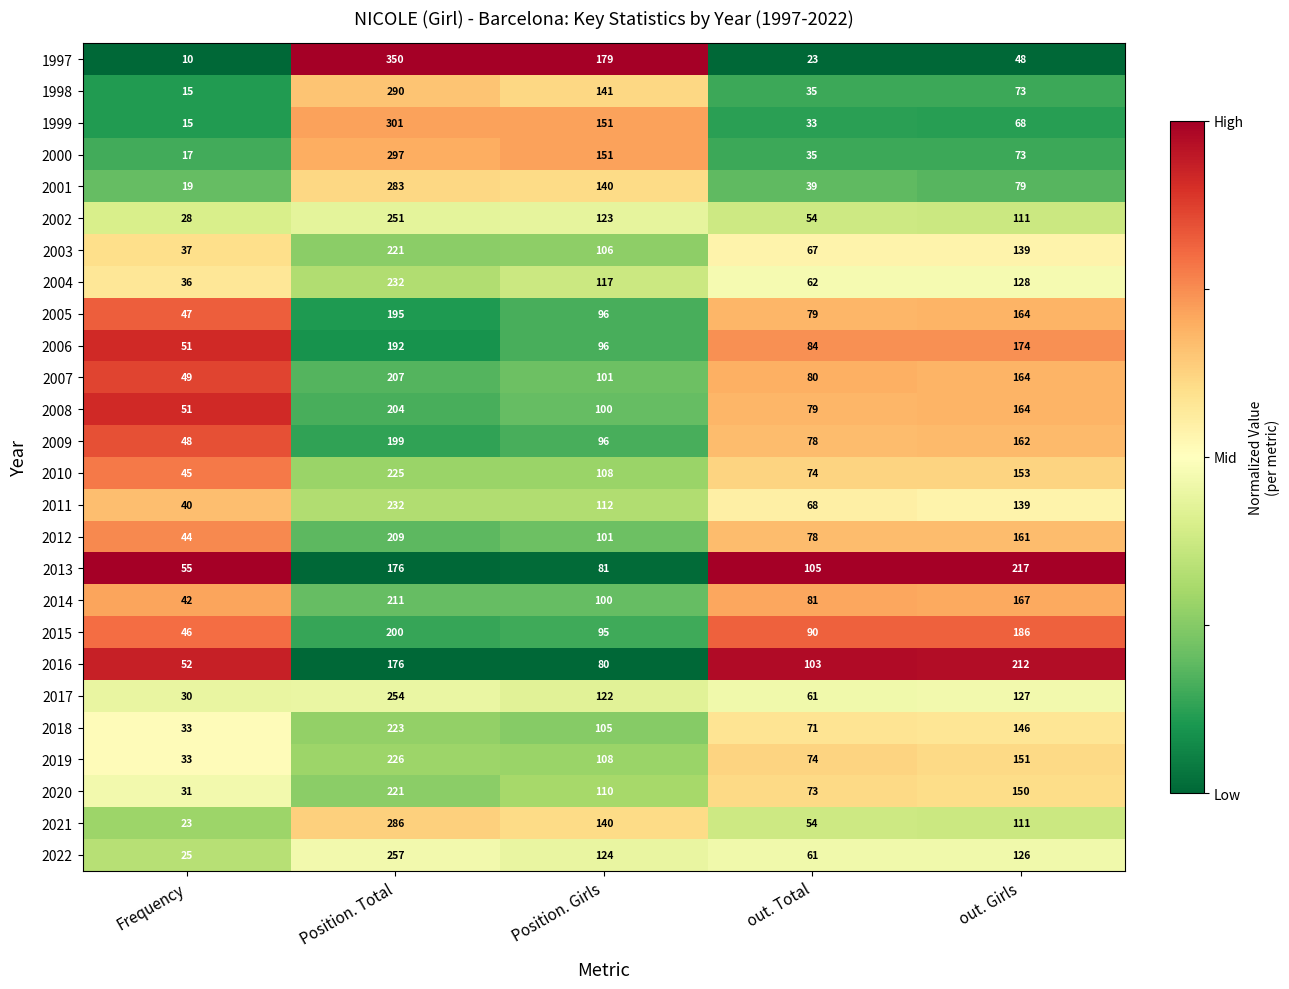

What is the total value across all series at Frequency?

922